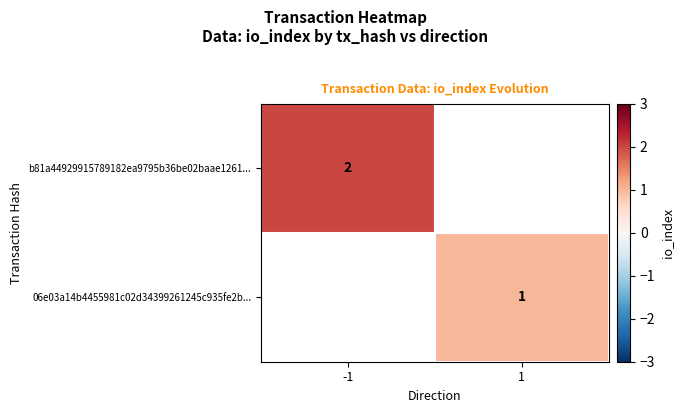

The 06e03a14b4455981c02d34399261245c935fe2b... series shows 0 at 1. True or false?

False